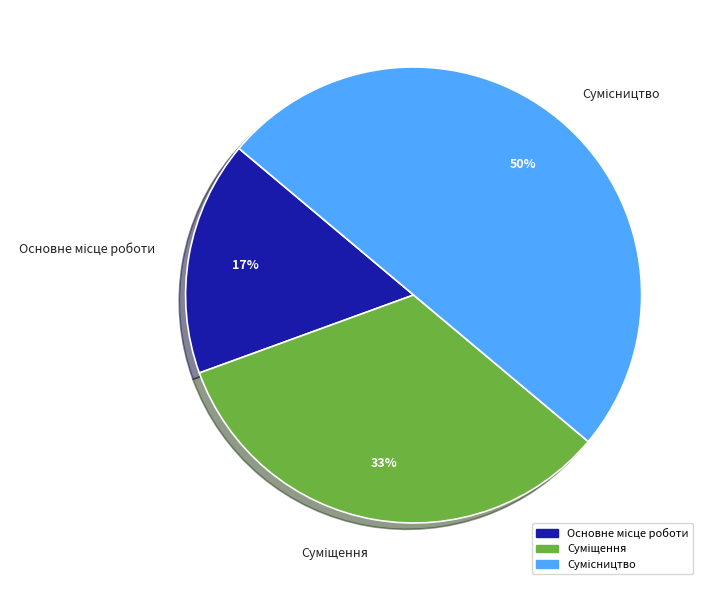

To the nearest percent, what is the average slice percentage?

33%